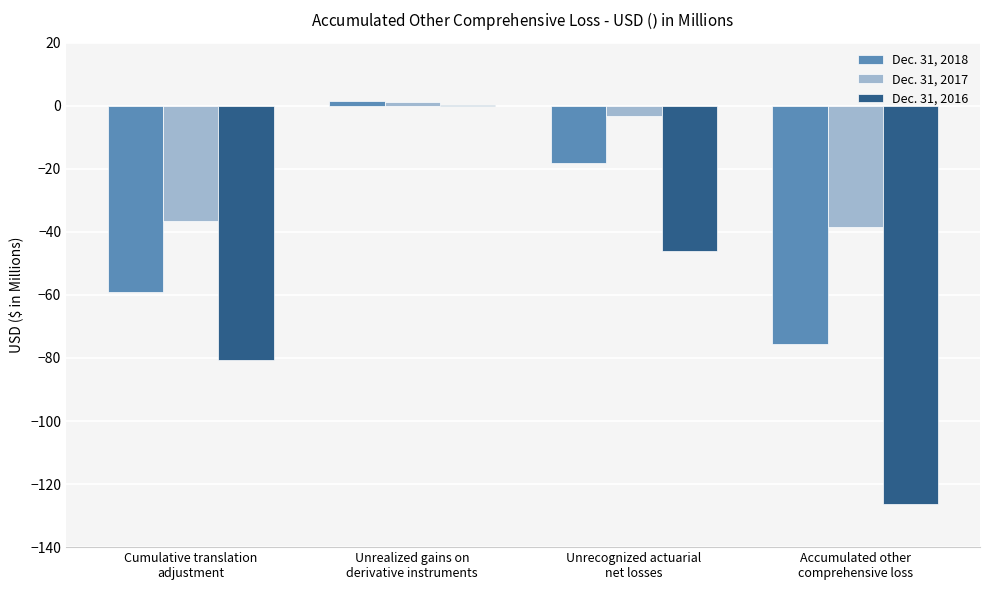

Where does the Dec. 31, 2016 series first go above -46?

Unrealized gains on
derivative instruments